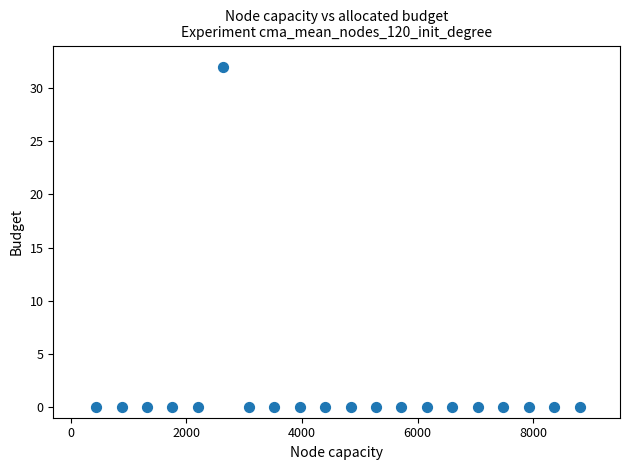

What is the range of X values (max minus min)?

8360.0